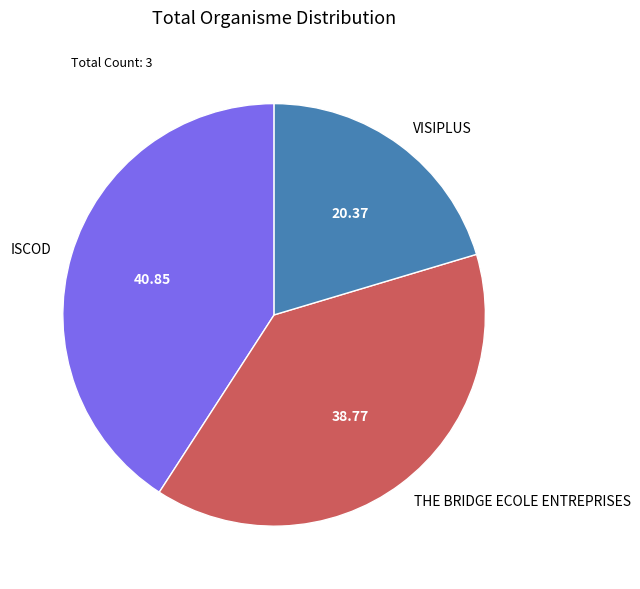

Does any single category account for the majority?

No